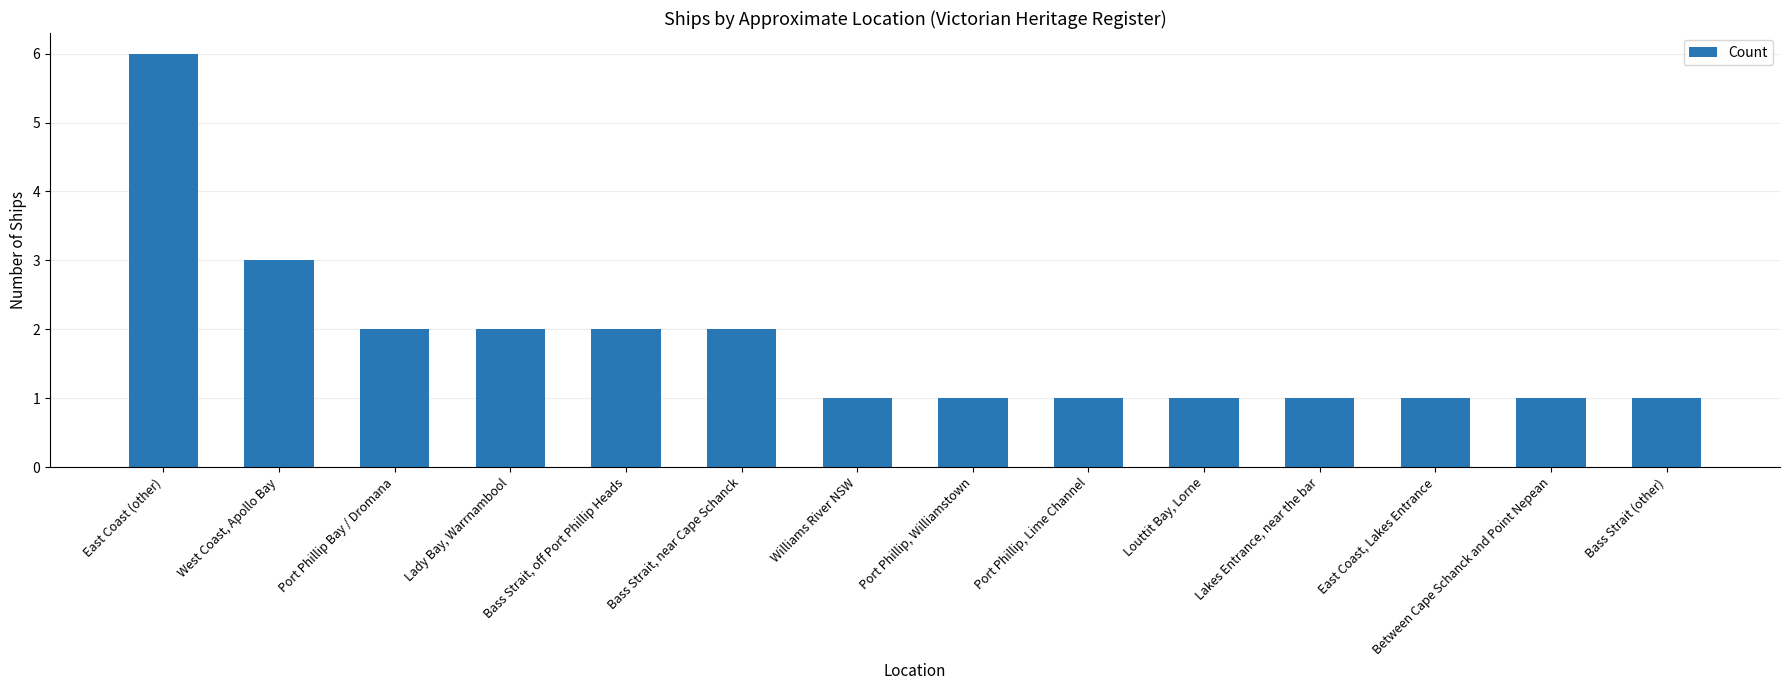

Where is the data nearest to the value 3?

West Coast, Apollo Bay